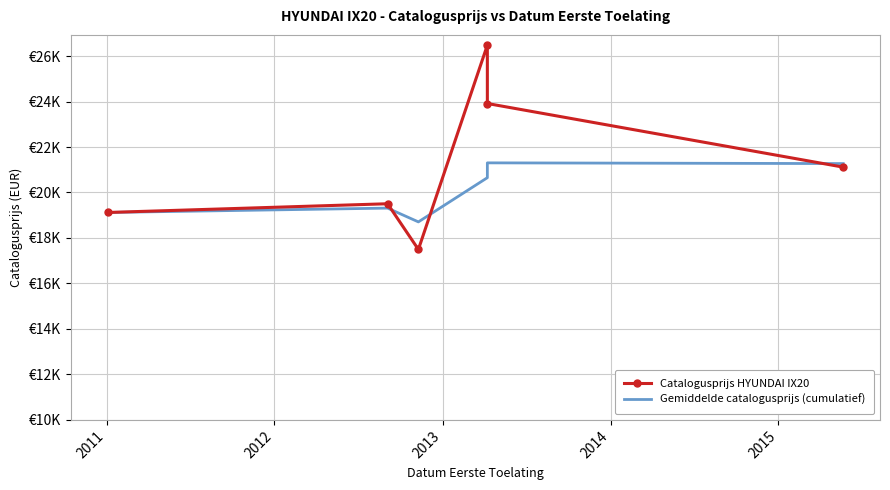

What is the spread (max minus min) of values at 2013?

5830.5